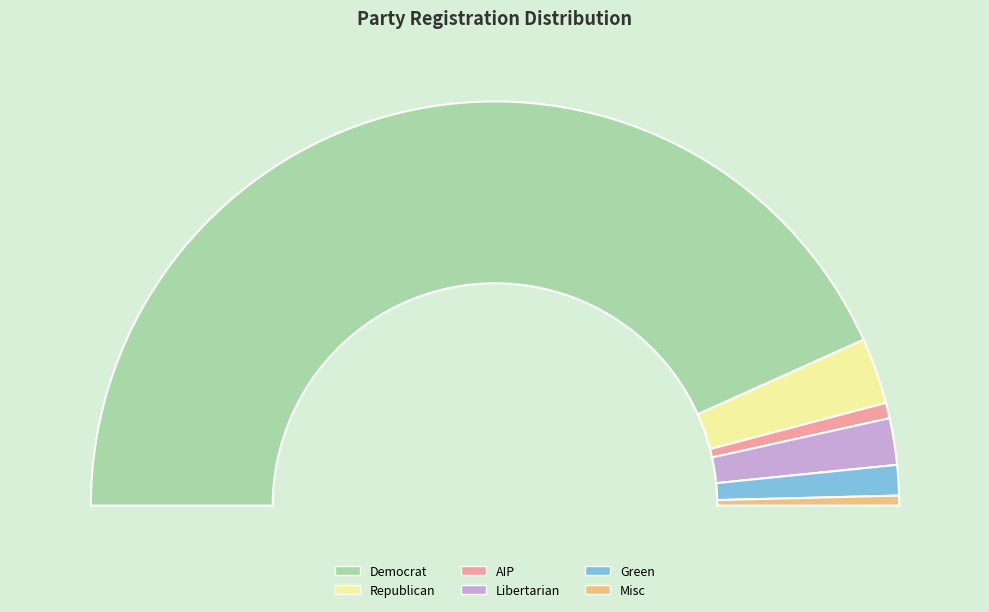

Count the number of slices in the pie.

6